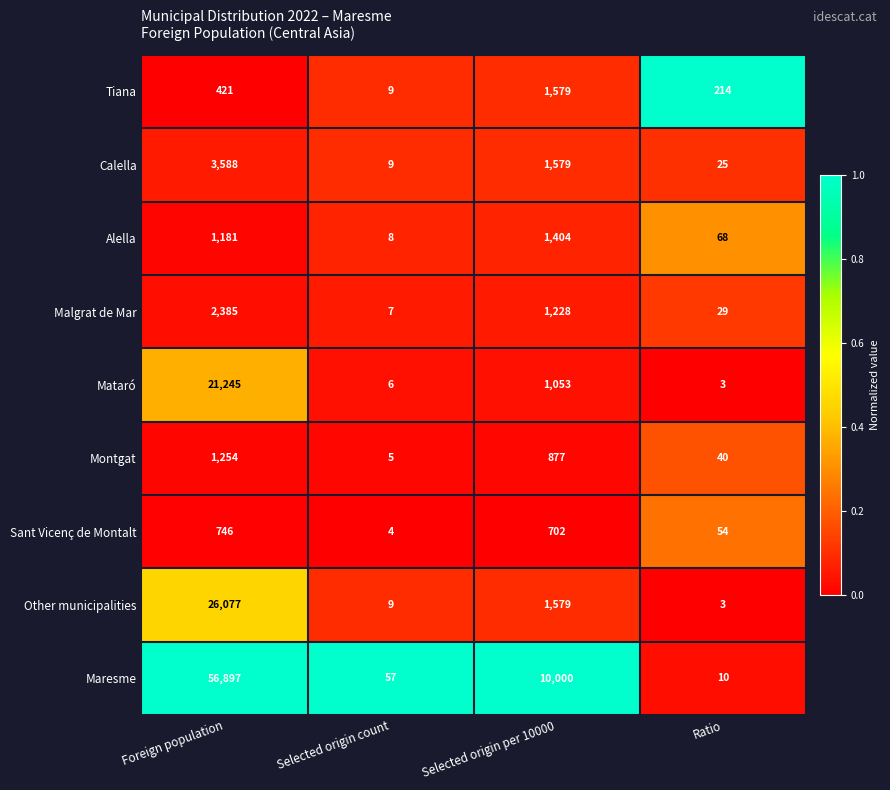

True or false: Tiana has a value of 421 at Foreign population.

True